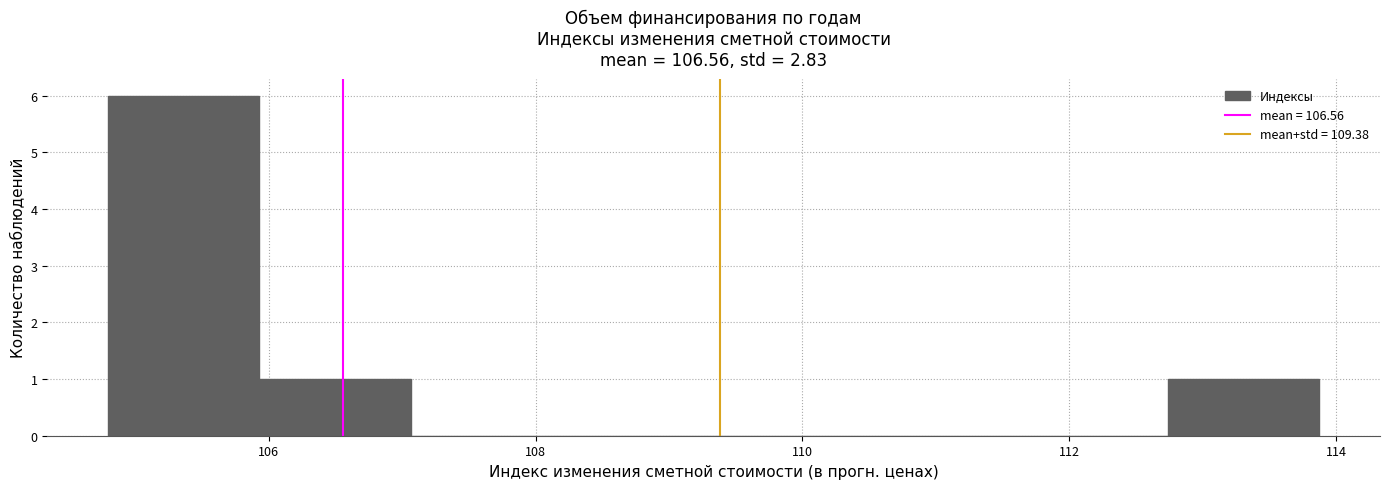

Reading left to right, transcribe this chart: for each bar, give the range it covers on the x-axis and its height. Neither the bar edges nor the heights are printed on the chart, so give them approximately, as read against the axes.

104.8 to 106.0: 6
106.0 to 107.0: 1
107.0 to 108.2: 0
108.2 to 109.4: 0
109.4 to 110.4: 0
110.4 to 111.6: 0
111.6 to 112.8: 0
112.8 to 113.8: 1